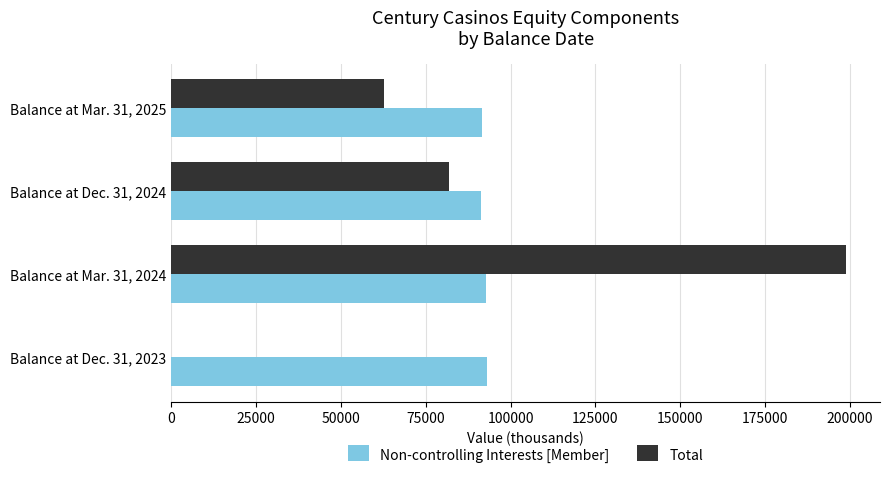

The value of Non-controlling Interests [Member] at Balance at Mar. 31, 2025 is 91489. True or false?

True